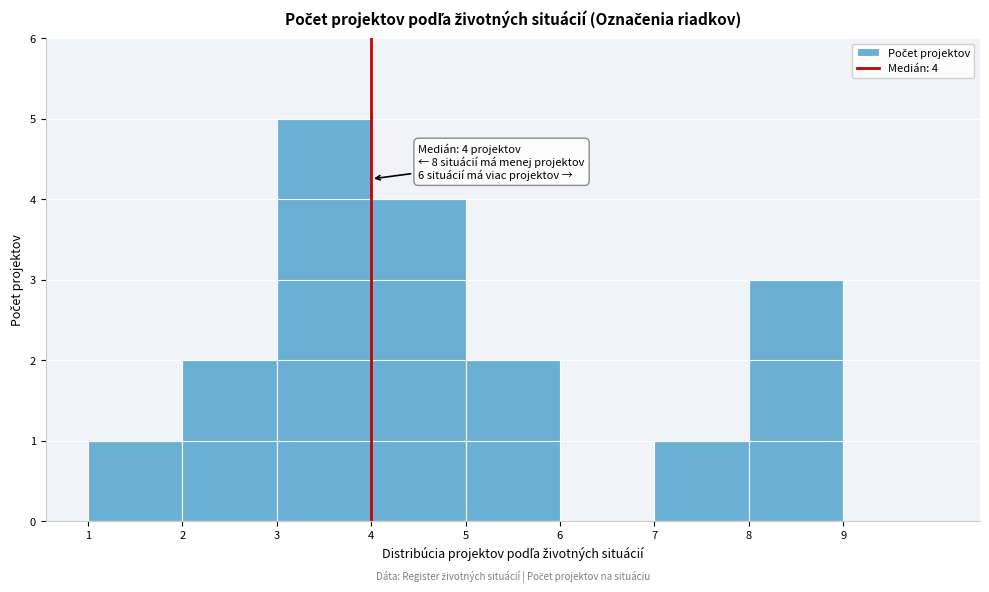

Which range on the x-axis has the tallest bar?

3 to 4